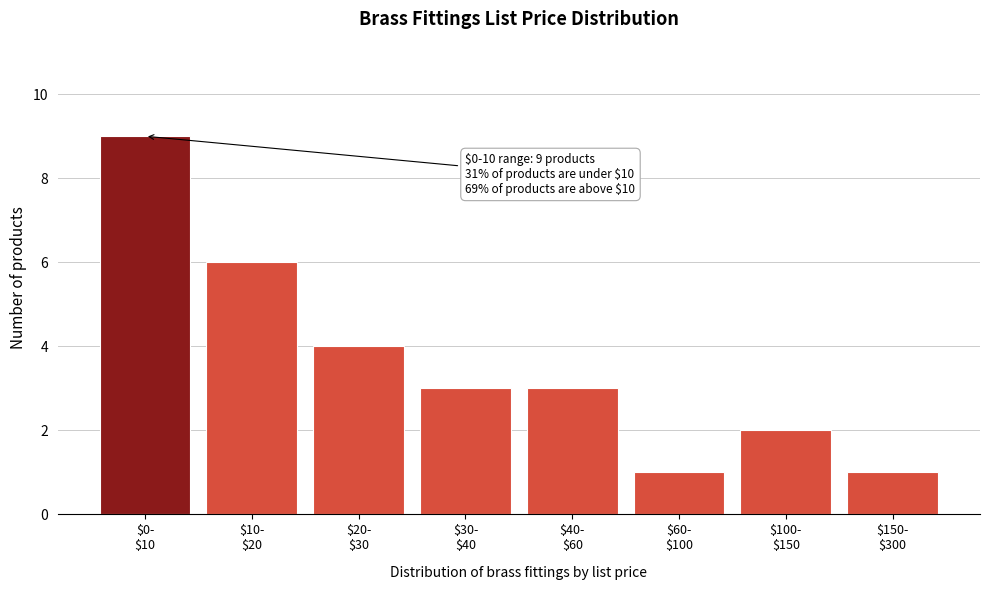

Reading left to right, transcribe all the data shown in this chart.

9	6	4	3	3	1	2	1